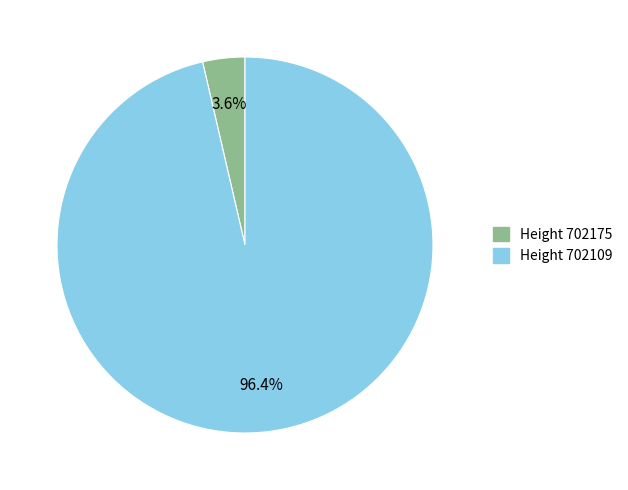

How many segments does this pie chart have?

2